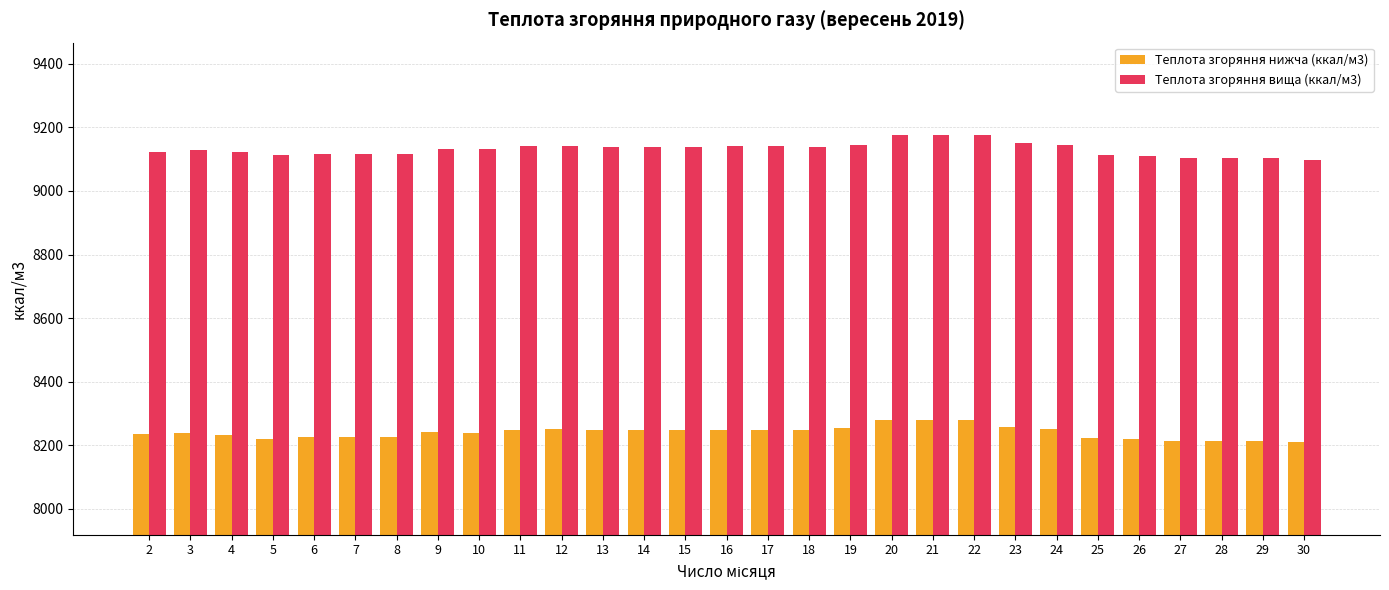

The Теплота згоряння нижча (ккал/м3) series shows 2638.0 at 21. True or false?

False